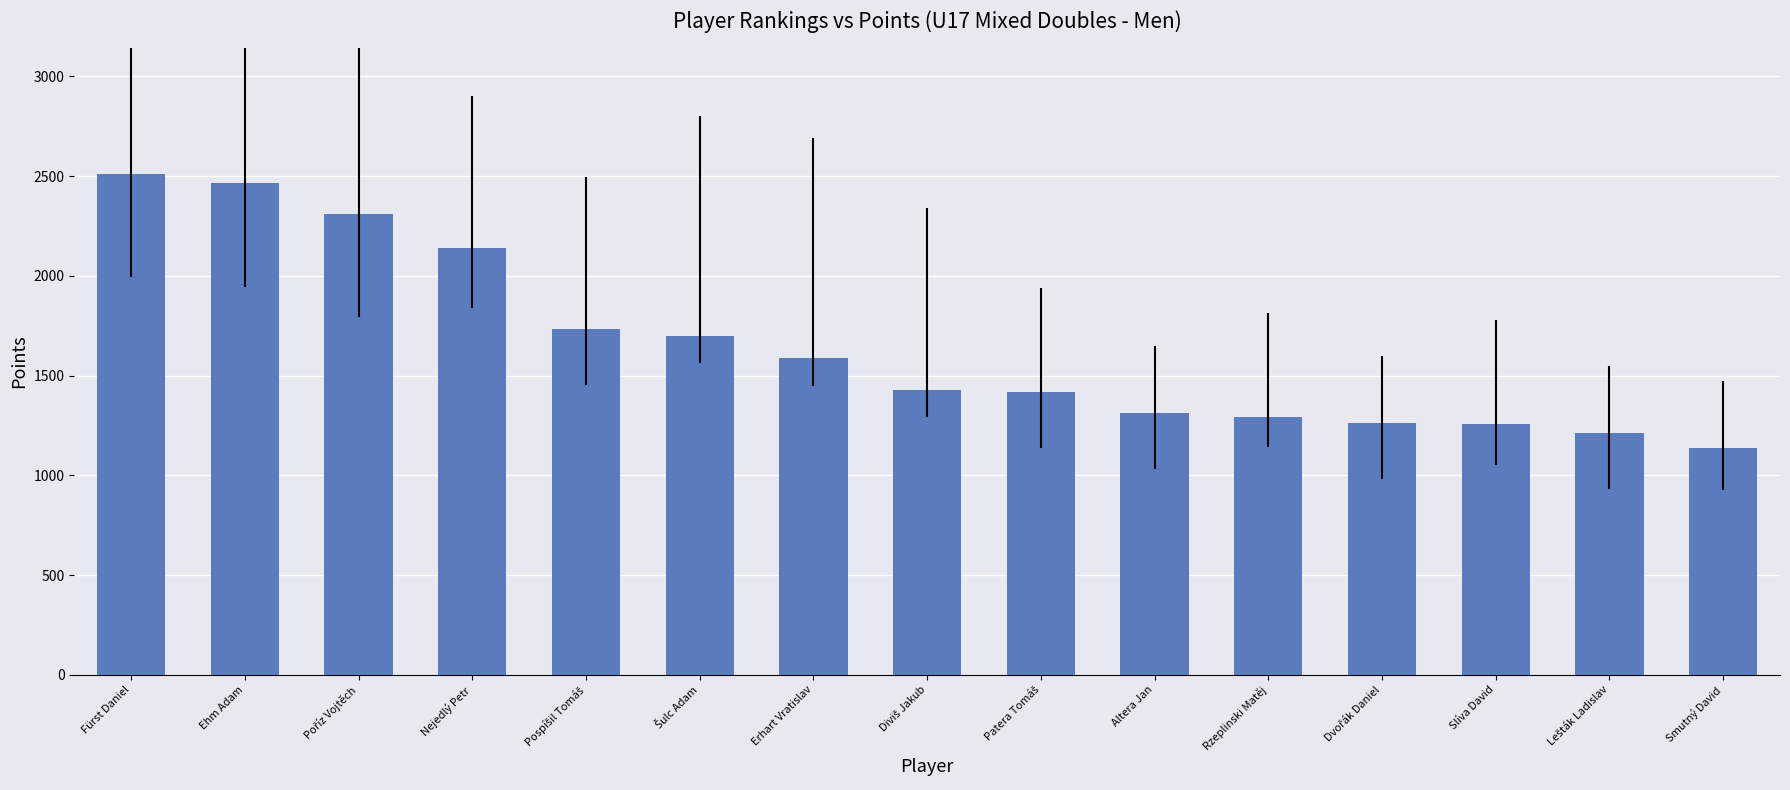

What is the maximum value shown in the chart?

2512